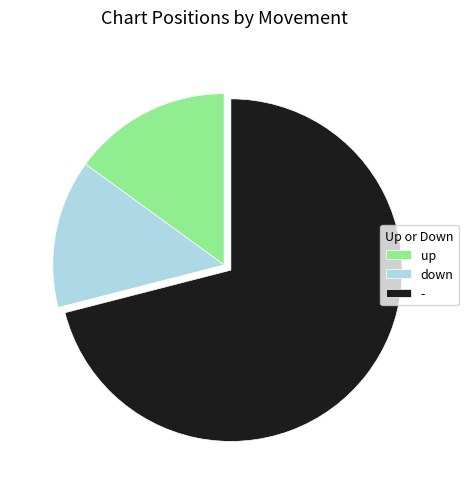

Is there a majority slice in this chart?

Yes